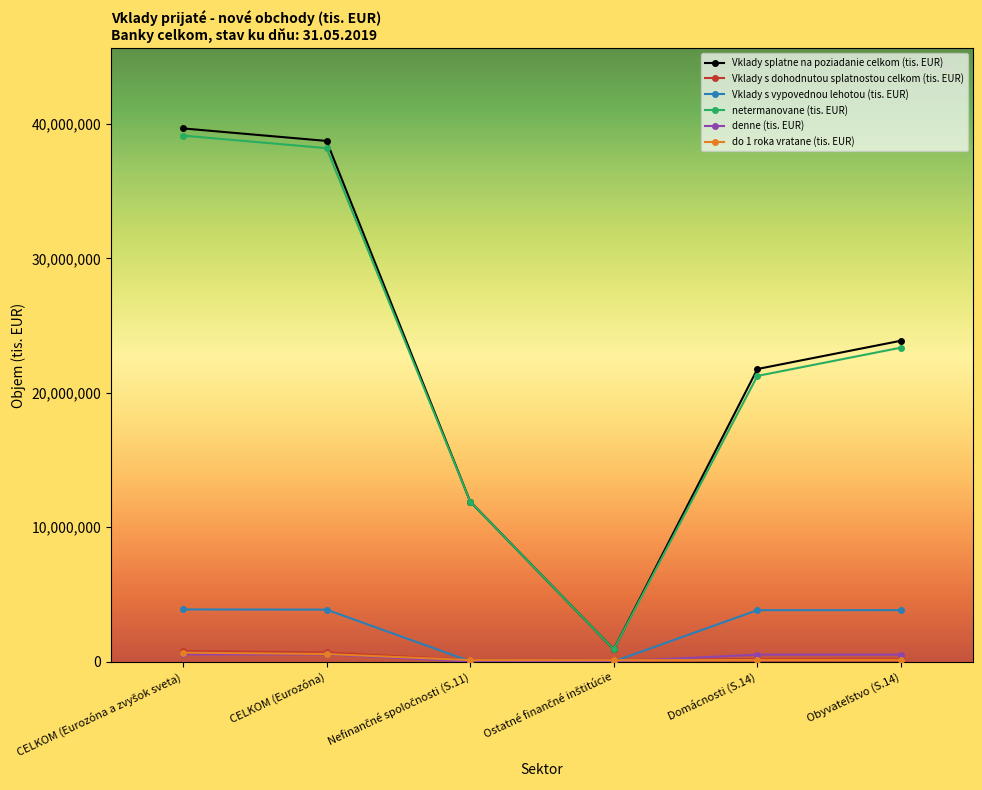

The Vklady splatne na poziadanie celkom (tis. EUR) series shows 38738165 at CELKOM (Eurozóna). True or false?

True